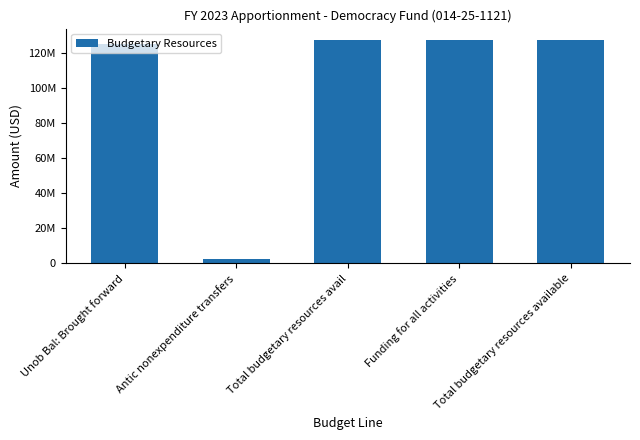

Does the chart contain any negative values?

No